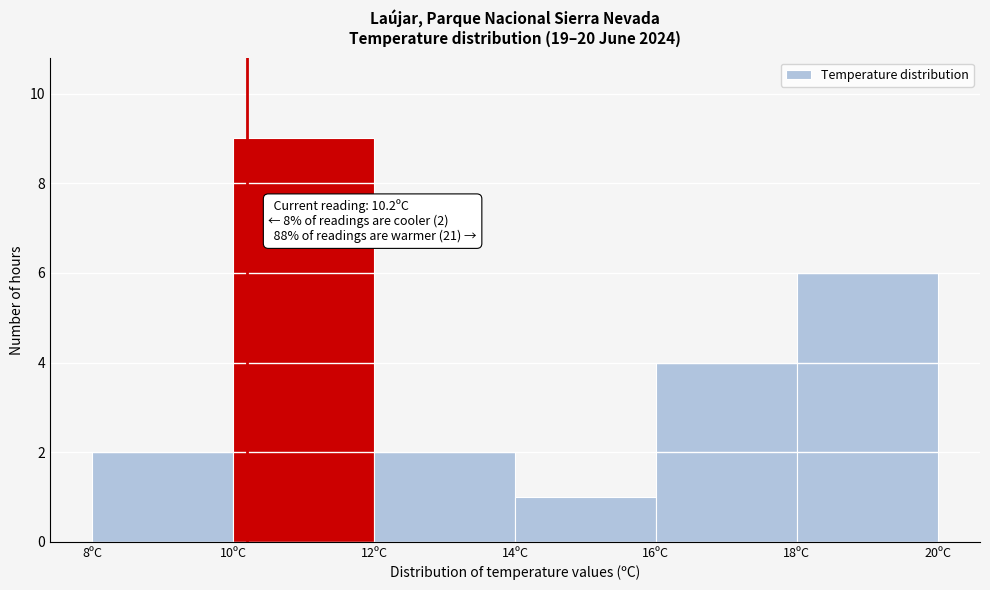

Which range on the x-axis has the tallest bar?

10 to 12